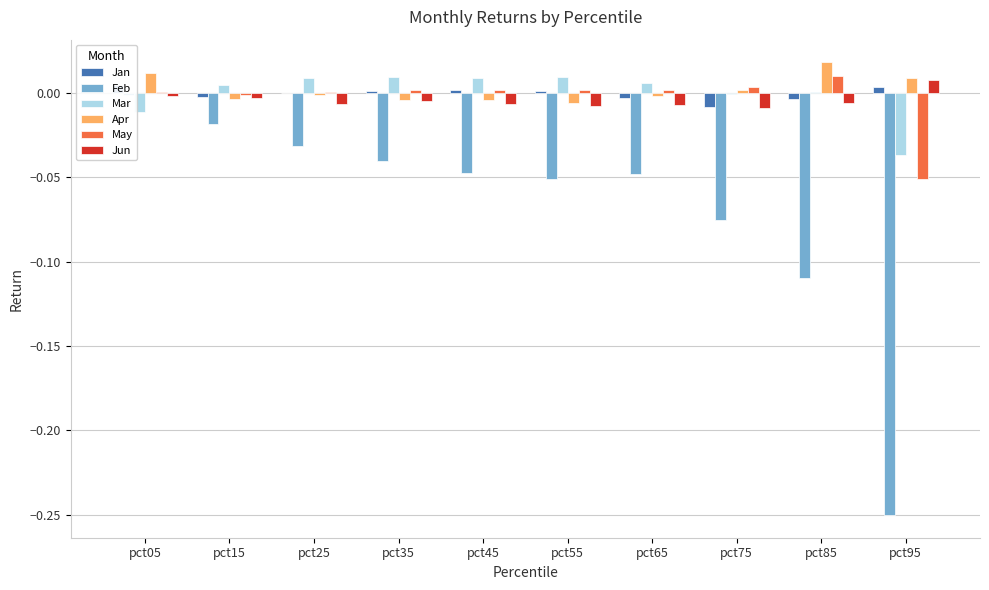

Which series has the largest total across all categories?

Apr